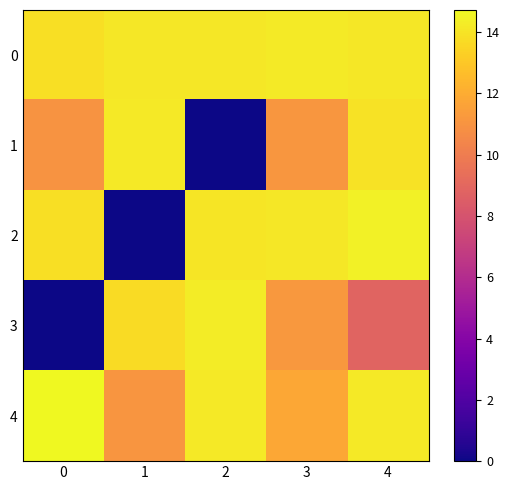

At which category is the sum across all series the highest?

4